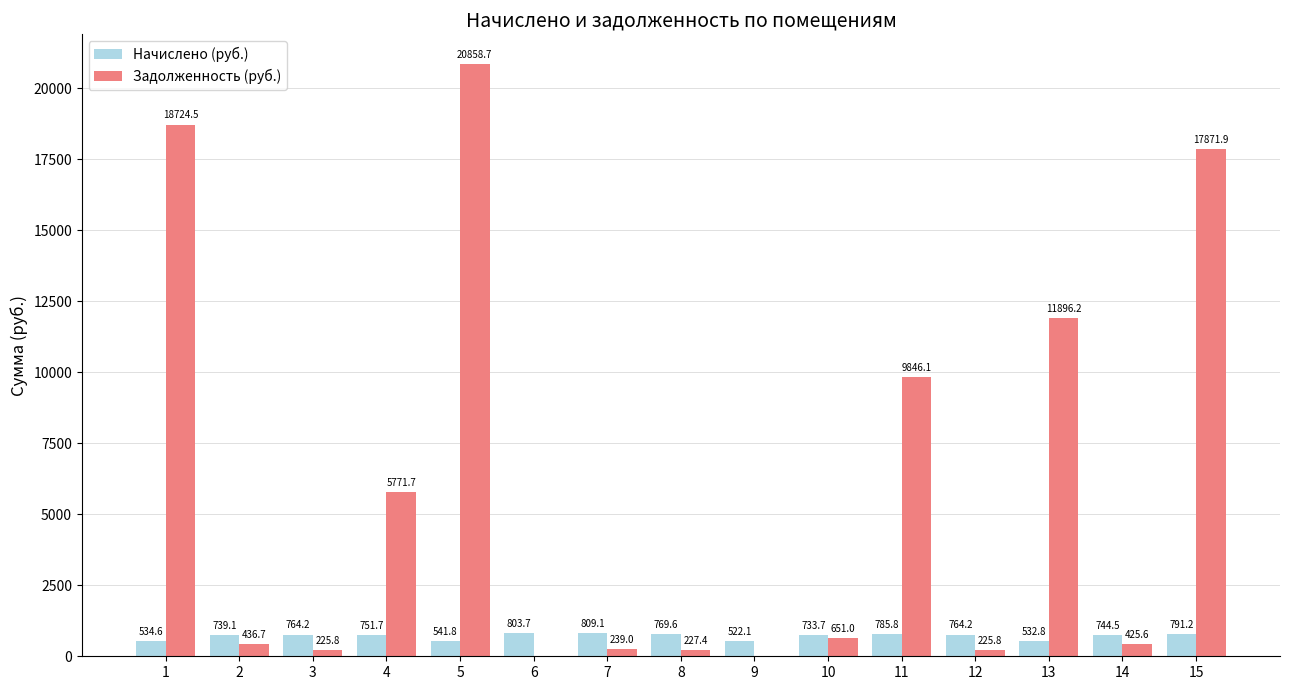

True or false: Задолженность (руб.) has a value of 651.0 at 10.

True